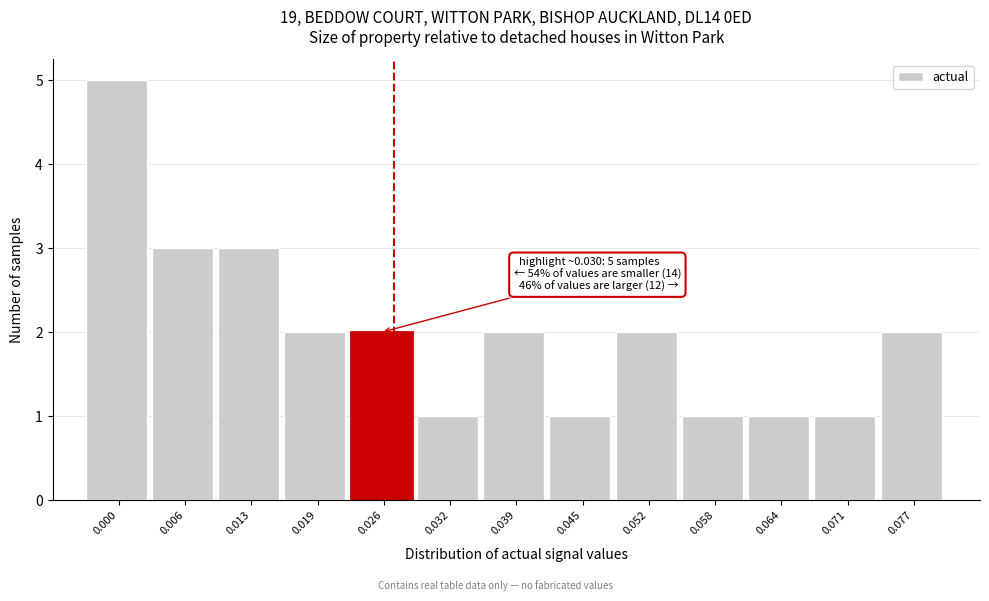

Reading right to left, extract all data points from this chart.

0.077=2	0.071=1	0.064=1	0.058=1	0.052=2	0.045=1	0.039=2	0.032=1	0.026=2	0.019=2	0.013=3	0.006=3	0.000=5